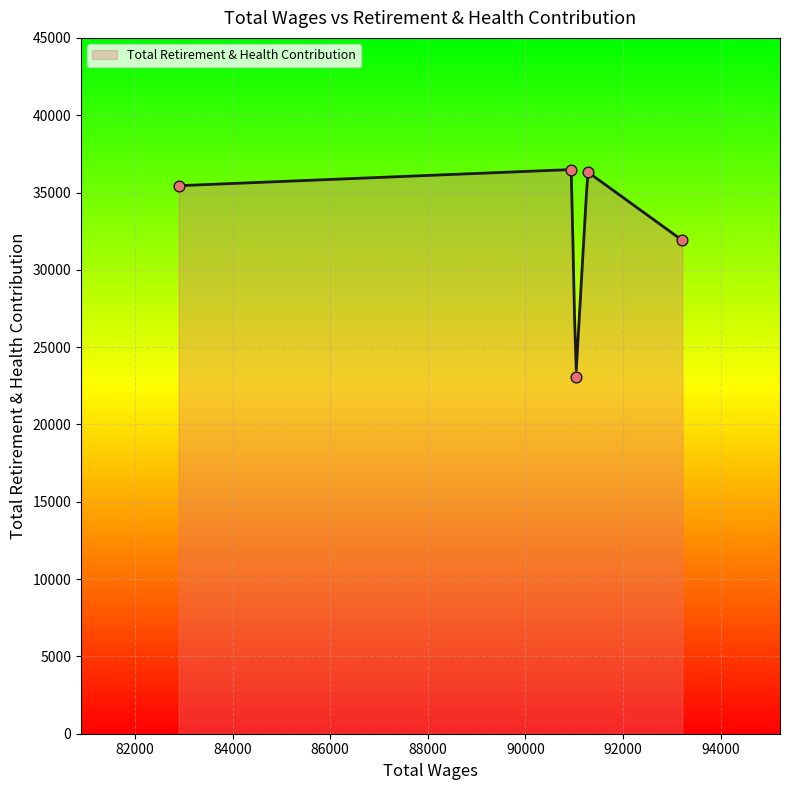

What is the change in value from 93217.0 to 91277.0?

+4429